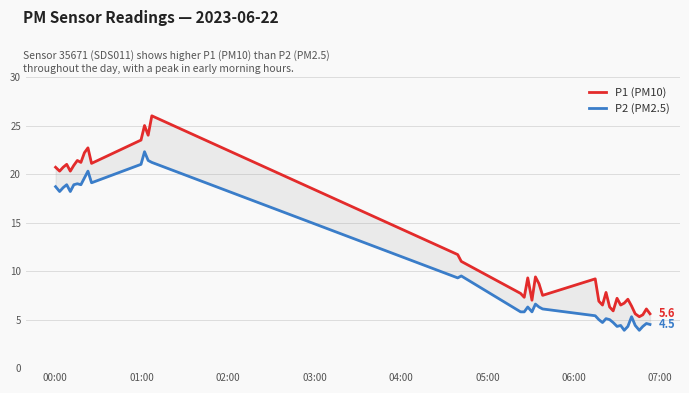

What is the value of the P1 (PM10) point at the 34th from the left?

7.1